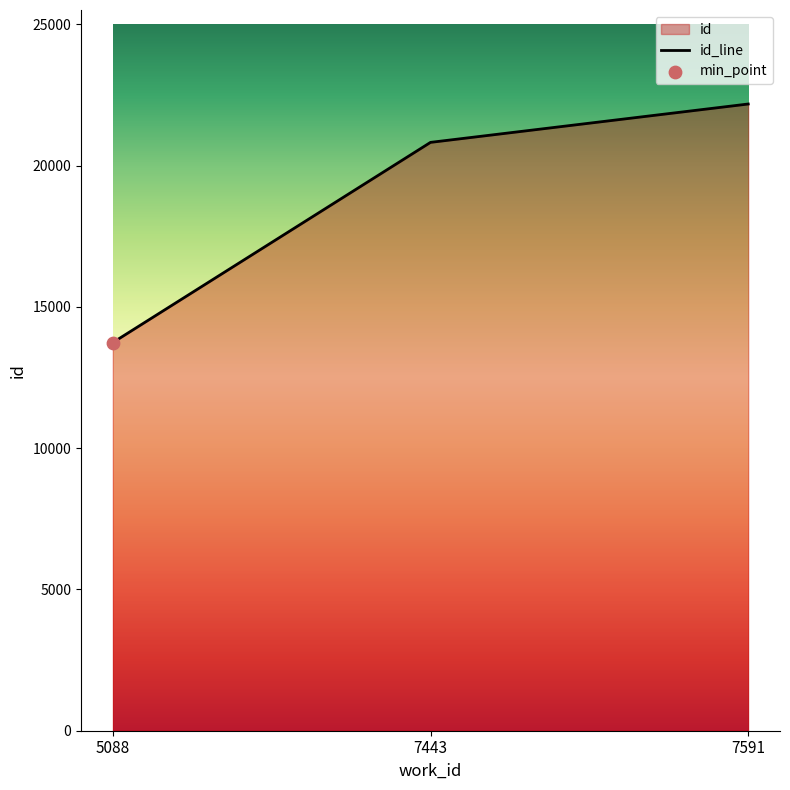

Between 7443 and 7591, which is larger?

7591